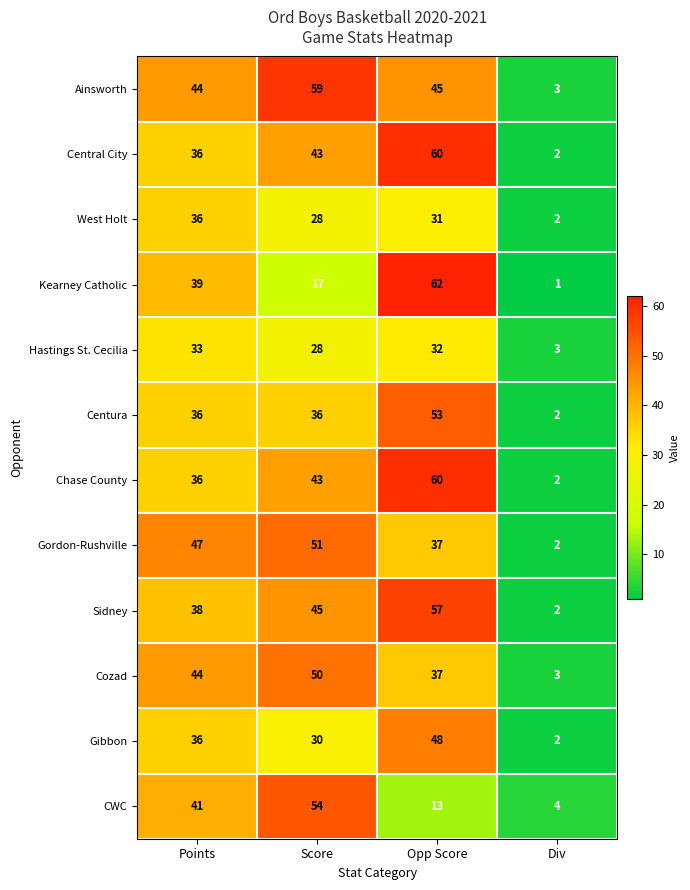

What is the spread (max minus min) of values at Score?

42